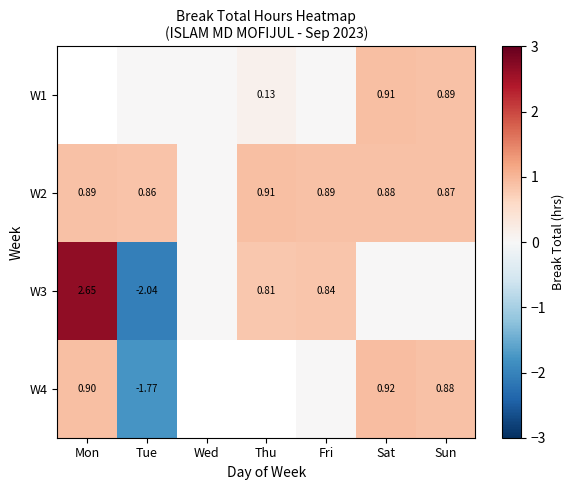

Which series has the largest total across all categories?

W2